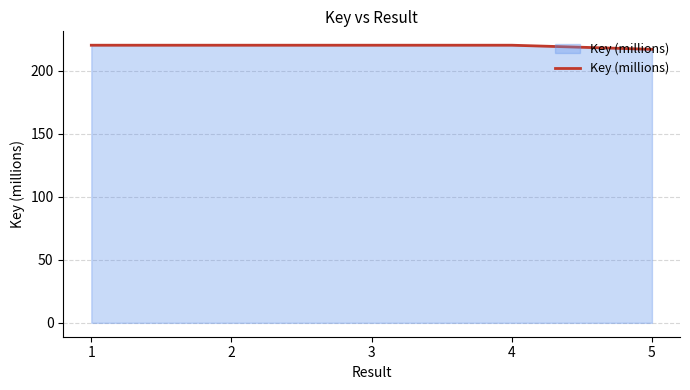

Reading left to right, extract all data points from this chart.

1=220.2	2=220.2	3=220.2	4=220.2	5=216.9